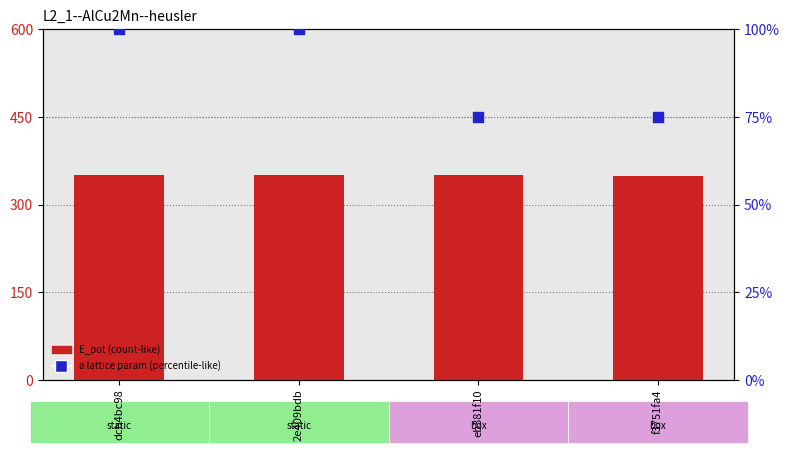

Which series has the largest Y range (max minus min)?

a (scaled)